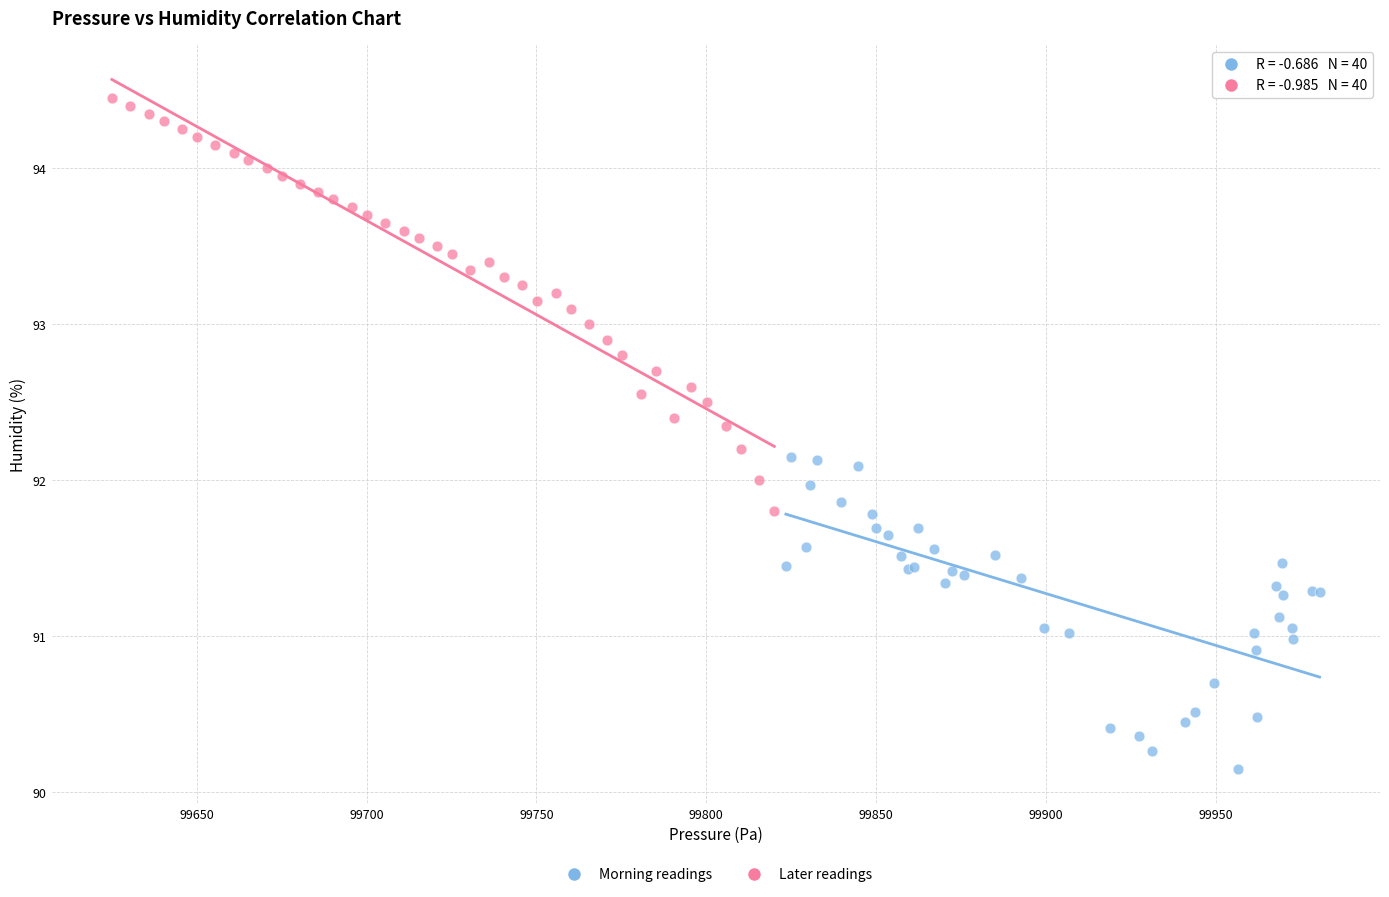

Which series contains the lowest Y value?

Morning readings